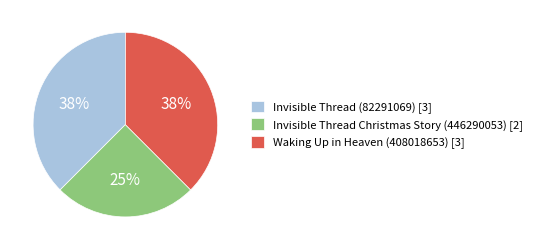

How many segments does this pie chart have?

3